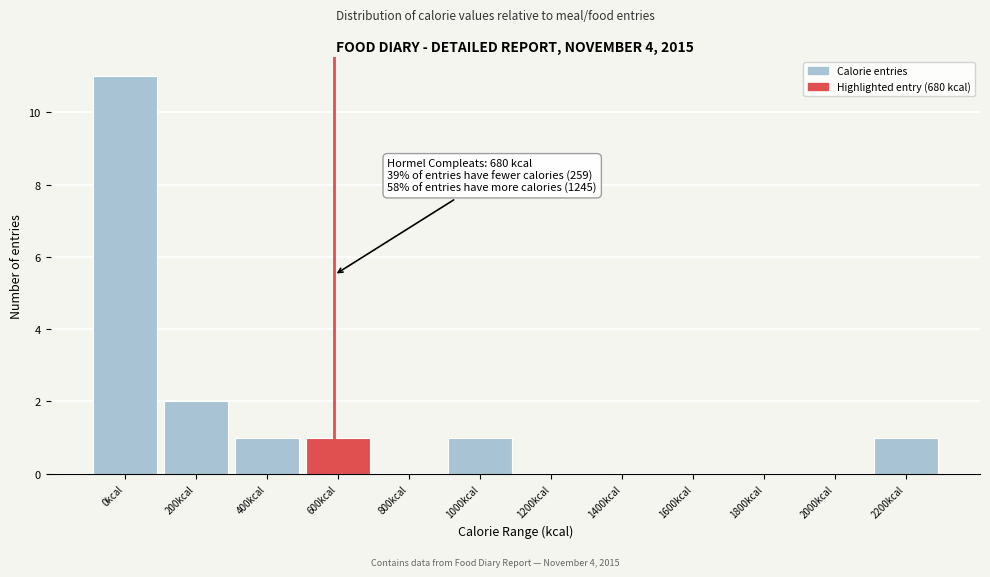

Reading right to left, list all the values displayed in this chart.

2200kcal=1	2000kcal=0	1800kcal=0	1600kcal=0	1400kcal=0	1200kcal=0	1000kcal=1	800kcal=0	600kcal=1	400kcal=1	200kcal=2	0kcal=11